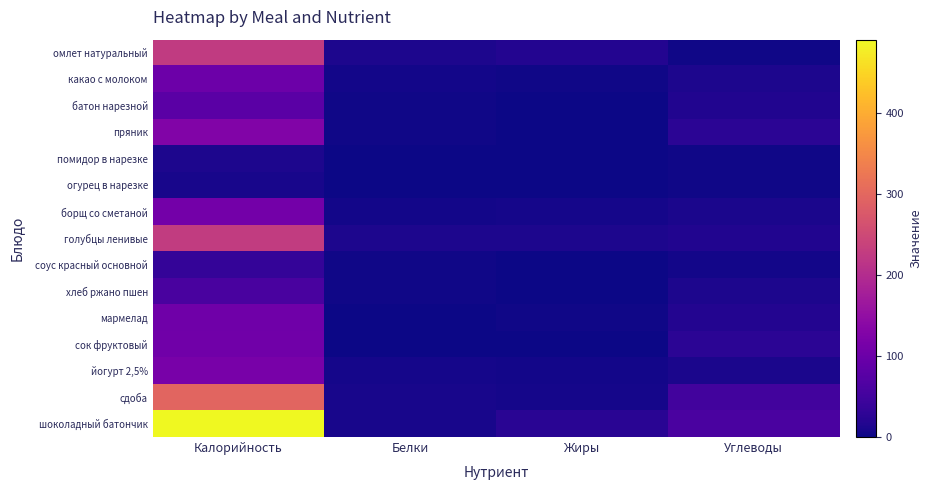

How many series are shown in this chart?

15